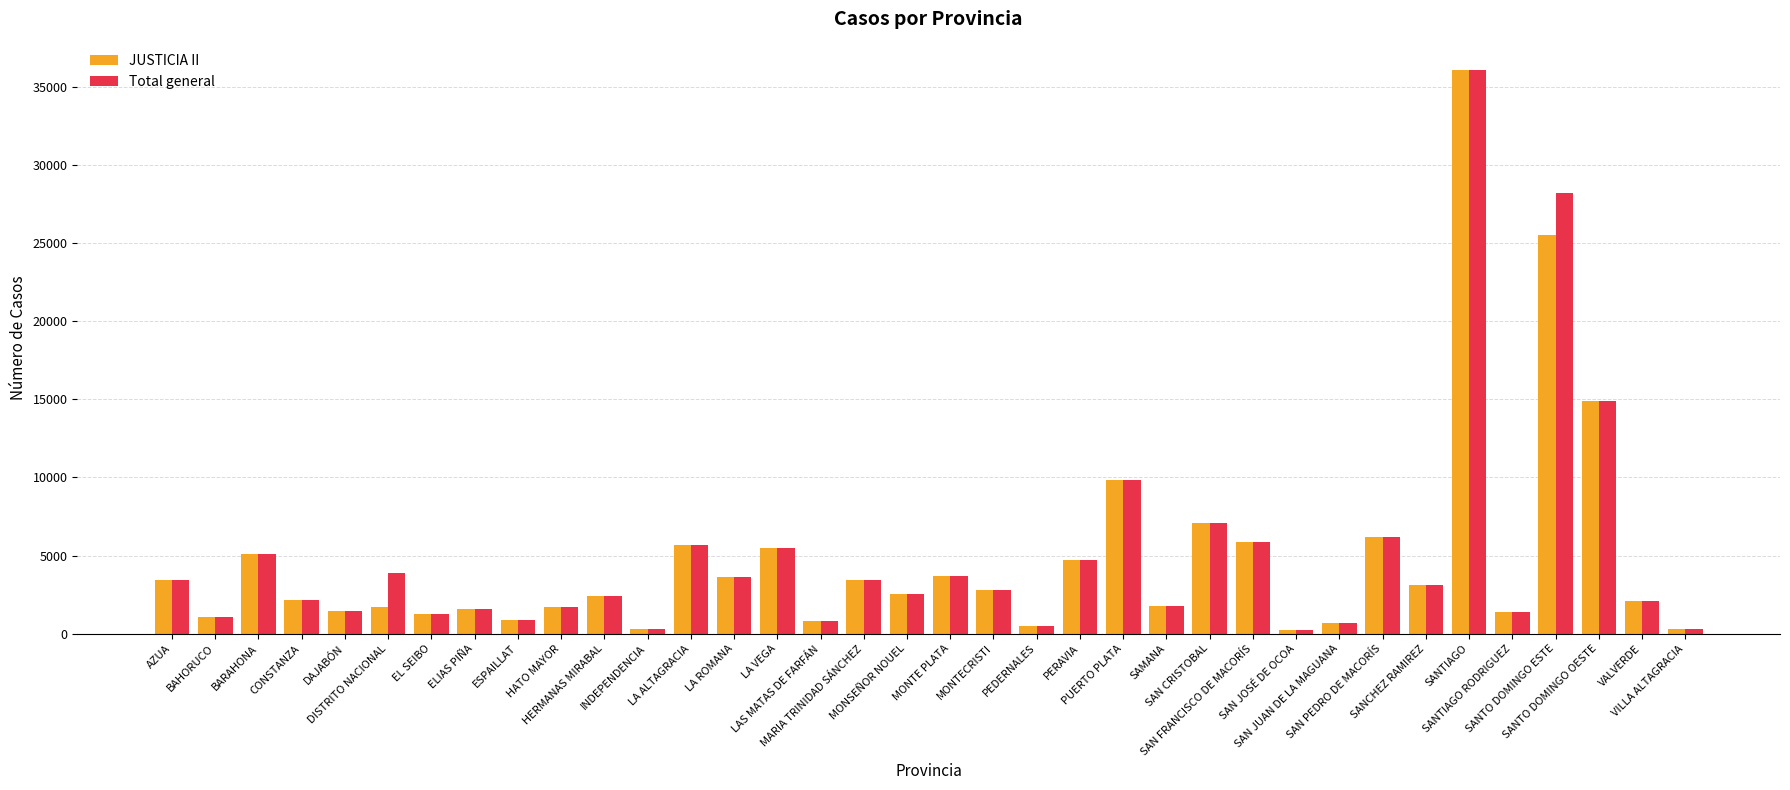

What is the sum of the Total general values at PEDERNALES and SANTO DOMINGO ESTE?

28725